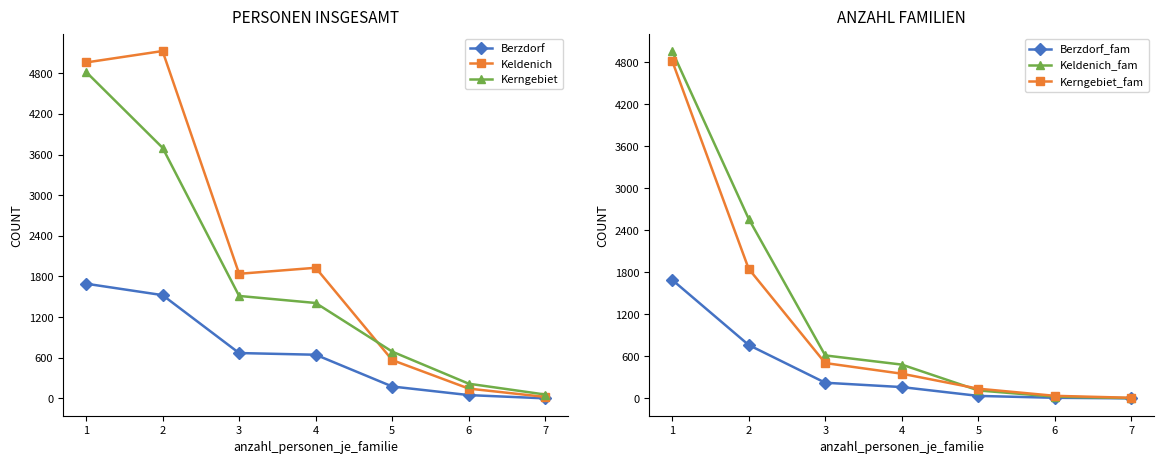

Where does the Kerngebiet_fam series first go above 352?

1